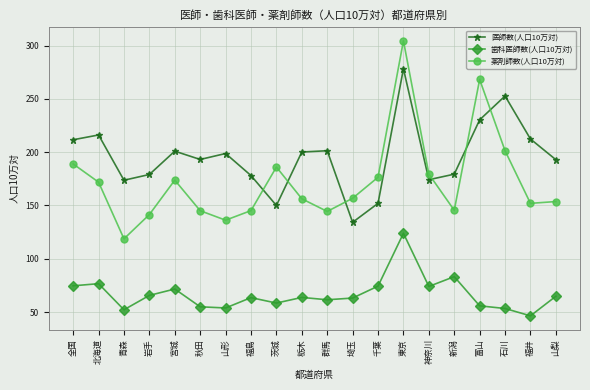

What is the average value of the 医師数(人口10万対) series?

195.5